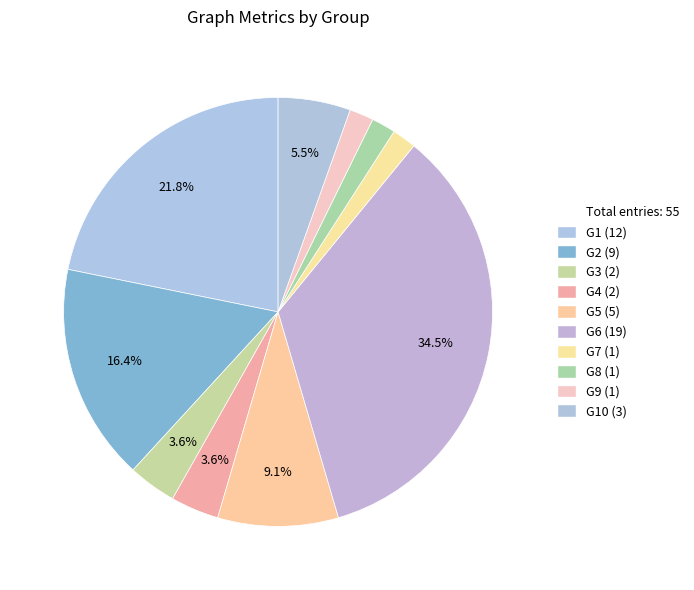

Count the number of slices in the pie.

10